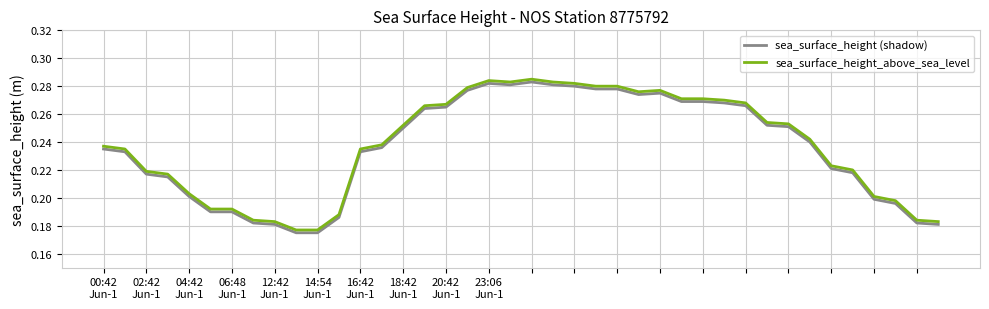

True or false: sea_surface_height (shadow) and sea_surface_height_above_sea_level cross at least once.

False